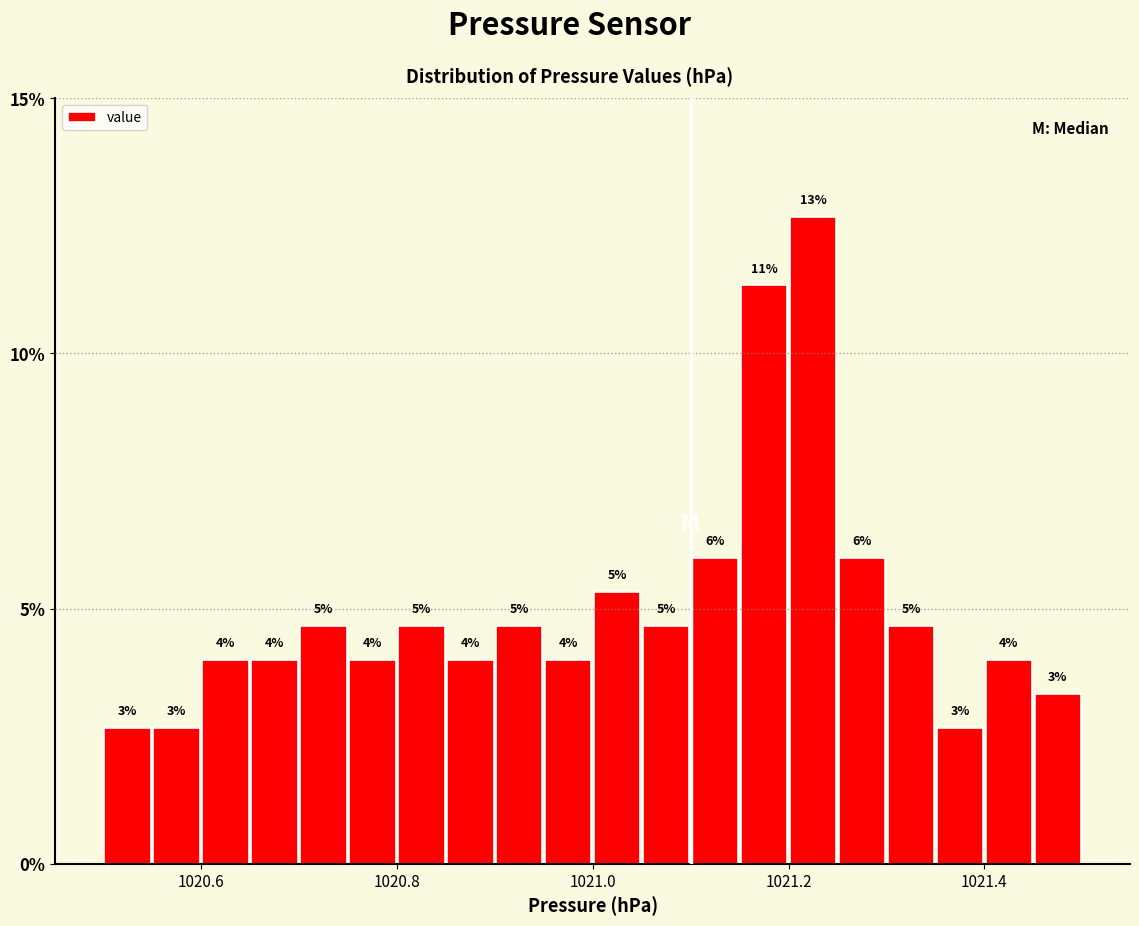

Around what value on the x-axis is the tallest bar? Give the approximate position of its centre, as read against the axis.

1021.22